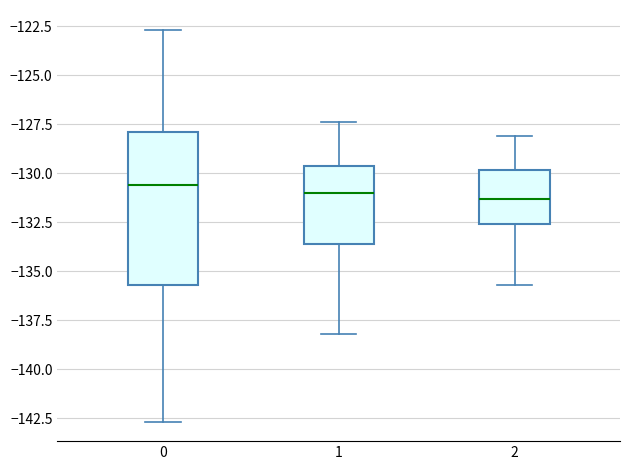

Reading left to right, read every box against the y-axis: the position of its median line, the range the box covers, and the ends of its whiskers. The values are not printed on the chart, so give them approximately, as read against the axis.

0: median -130.5, box -135.5 to -128.0, whiskers -142.5 to -122.5
1: median -131.0, box -133.5 to -129.5, whiskers -138.0 to -127.5
2: median -131.5, box -132.5 to -130.0, whiskers -135.5 to -128.0